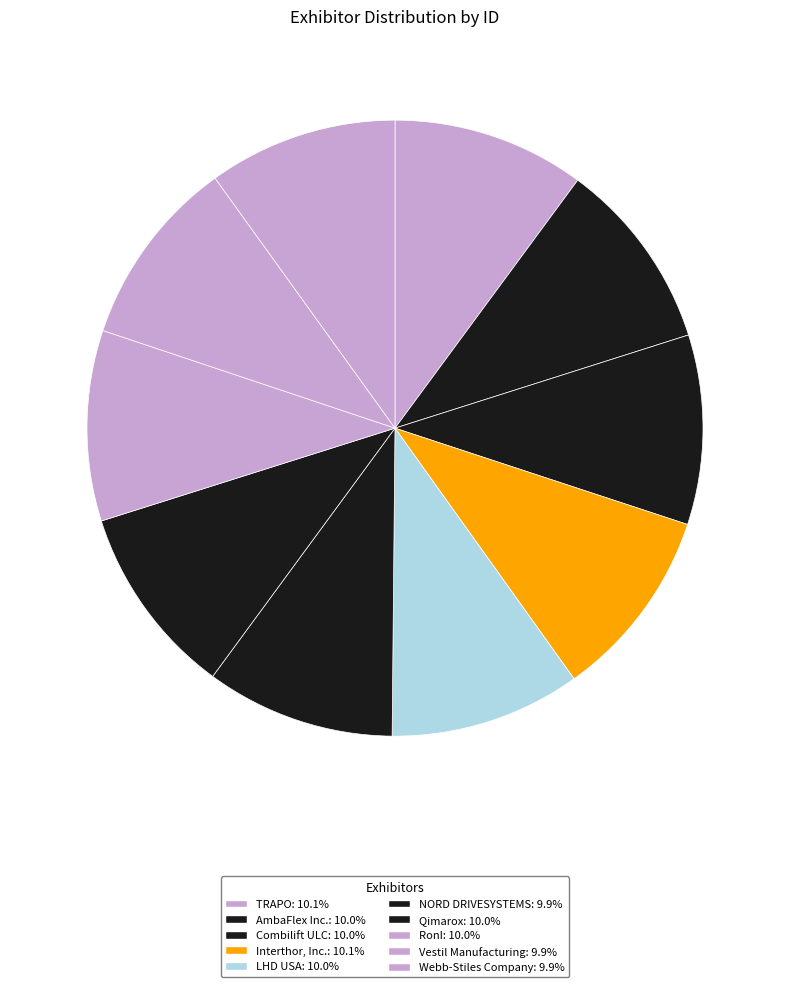

What is the ratio of the value at NORD DRIVESYSTEMS to the value at Webb-Stiles Company?

1.0